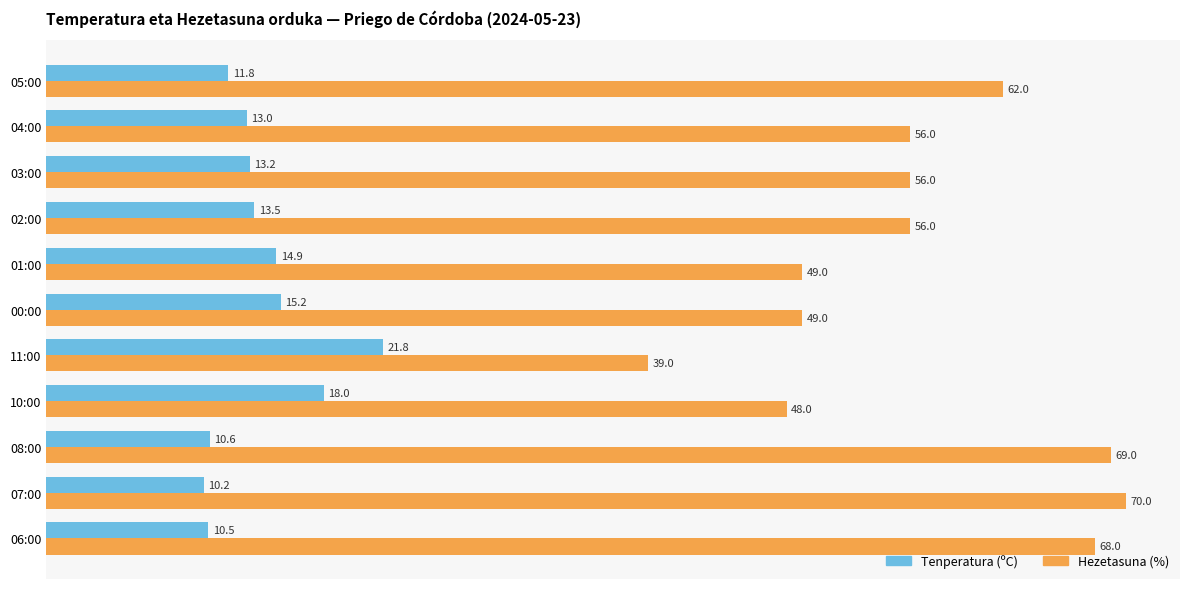

Rank the series by their average value, from lowest to highest.

Tenperatura (ºC), Hezetasuna (%)